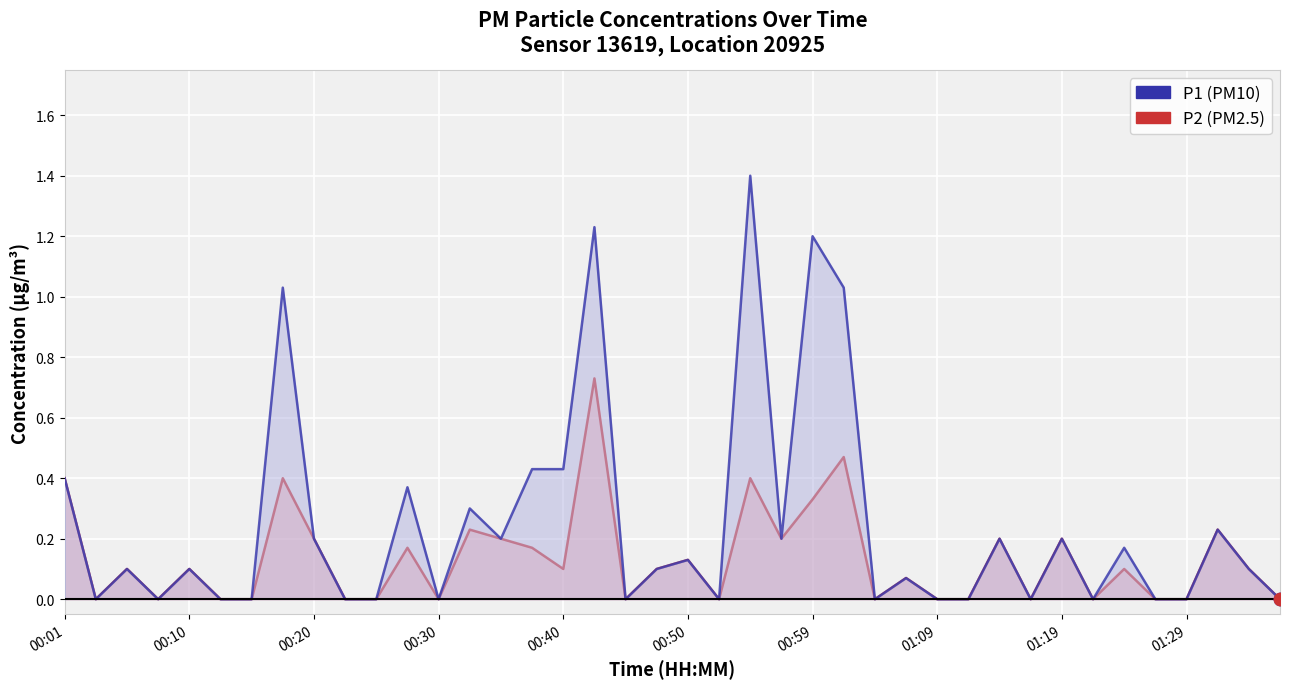

Which series has the largest Y range (max minus min)?

P1